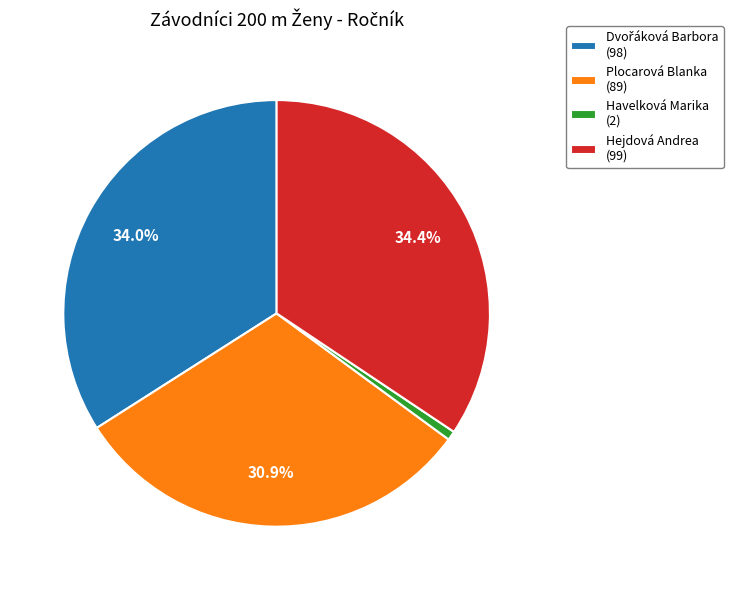

Is there any slice that represents more than half of the pie?

No